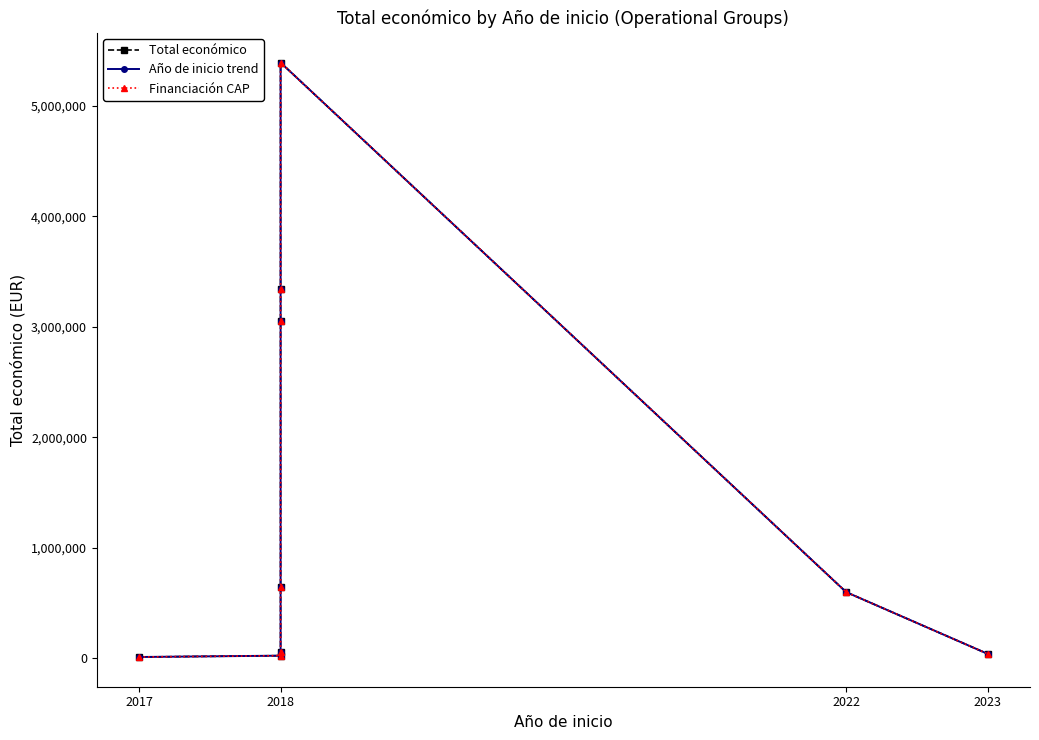

Between 2018 and 2023, which series saw the biggest shift?

Total económico